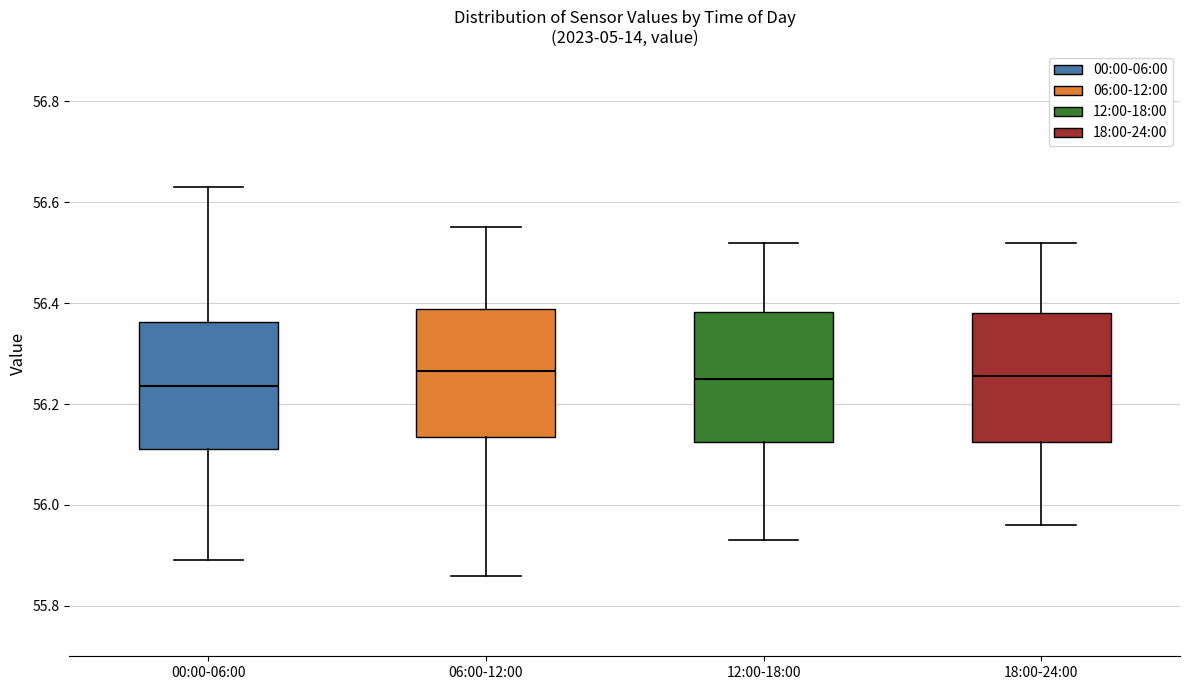

Reading left to right, read every box against the y-axis: the position of its median line, the range the box covers, and the ends of its whiskers. The values are not printed on the chart, so give them approximately, as read against the axis.

00:00-06:00: median 56.24, box 56.12 to 56.36, whiskers 55.90 to 56.64
06:00-12:00: median 56.26, box 56.14 to 56.38, whiskers 55.86 to 56.56
12:00-18:00: median 56.26, box 56.12 to 56.38, whiskers 55.94 to 56.52
18:00-24:00: median 56.26, box 56.12 to 56.38, whiskers 55.96 to 56.52